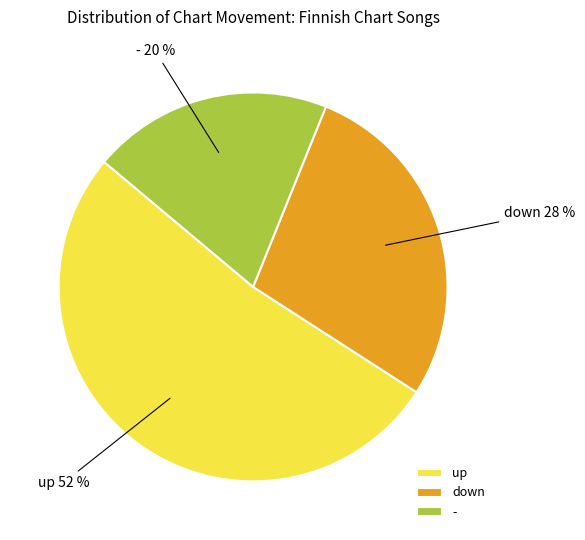

Which slice is the smallest?

-